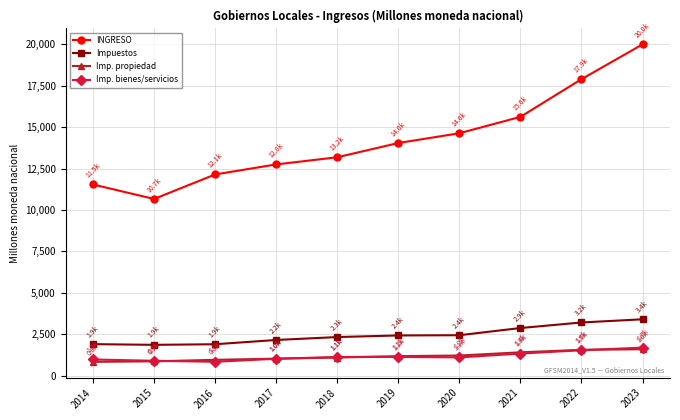

What is the maximum value shown in the chart?

19998.9